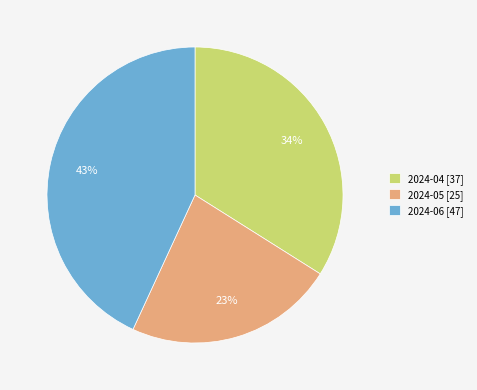

Approximately how many times larger is the value at 2024-04 compared to 2024-06?

0.8